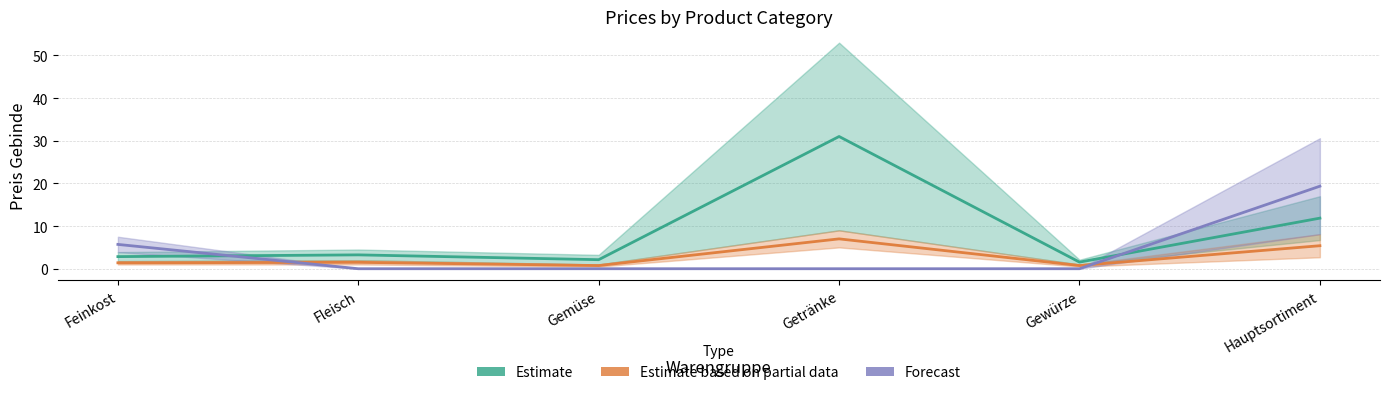

Rank the categories by Estimate based on partial data value from lowest to highest.

Gemüse, Gewürze, Feinkost, Fleisch, Hauptsortiment, Getränke